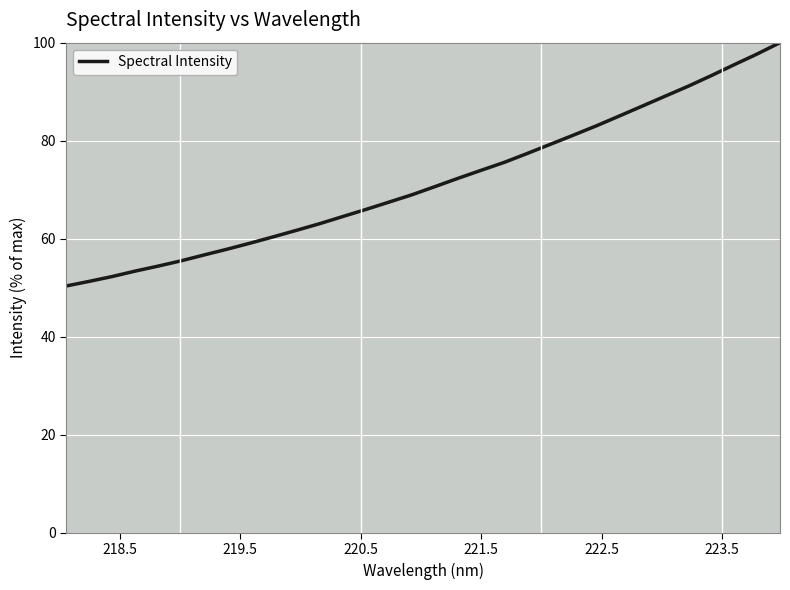

What is the minimum value shown in the chart?

50.4